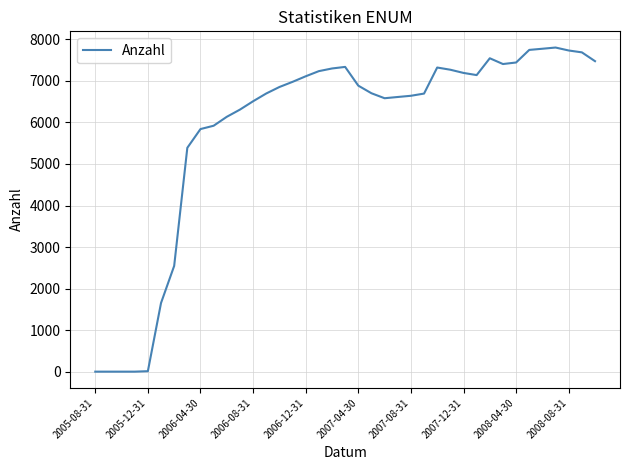

What is the greatest value displayed?

7802